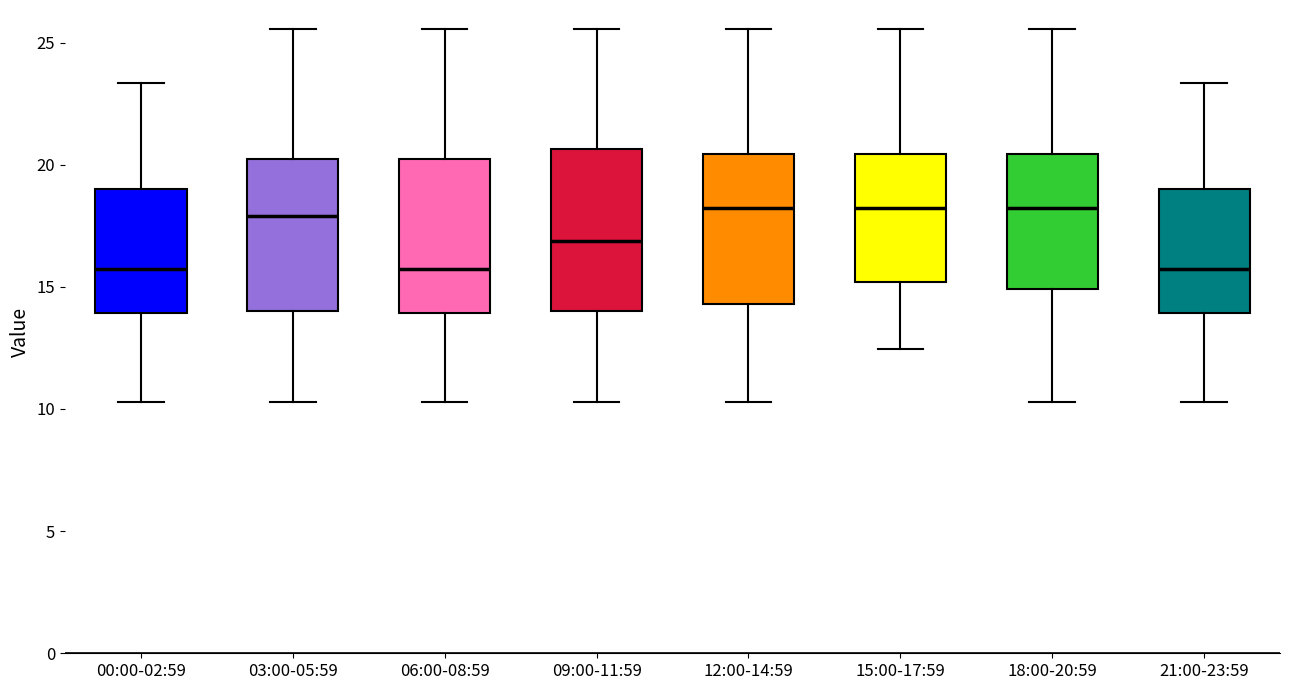

Where does the lower whisker of the box for 18:00-20:59 end on the y-axis? The values are not printed on the chart, so give them approximately, as read against the axis.

10.5